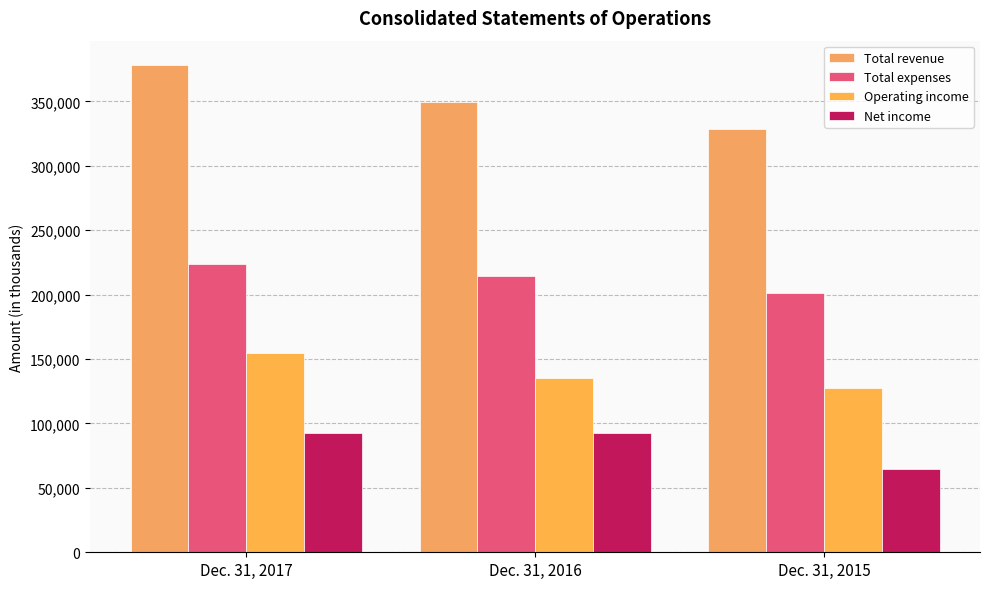

How many groups of bars are there?

3